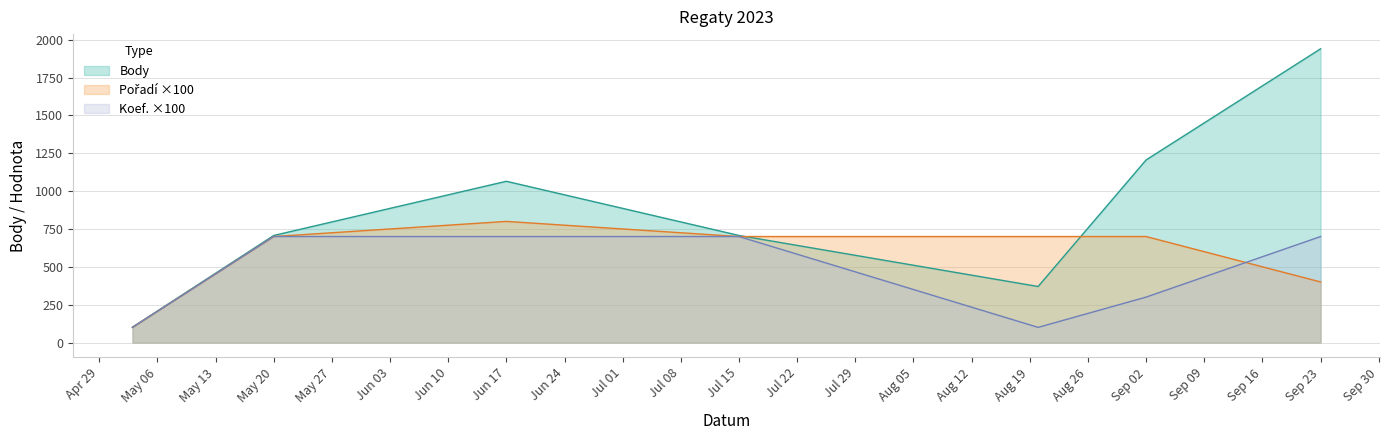

What is the difference between the maximum and minimum values in the Koef. series?

600